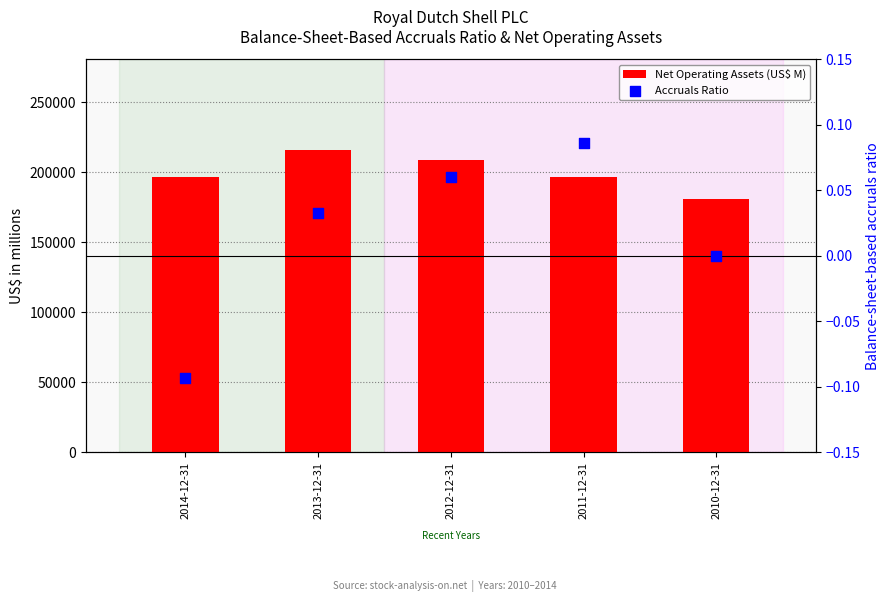

Which series reaches the maximum Y coordinate?

Net Operating Assets (US$ M)